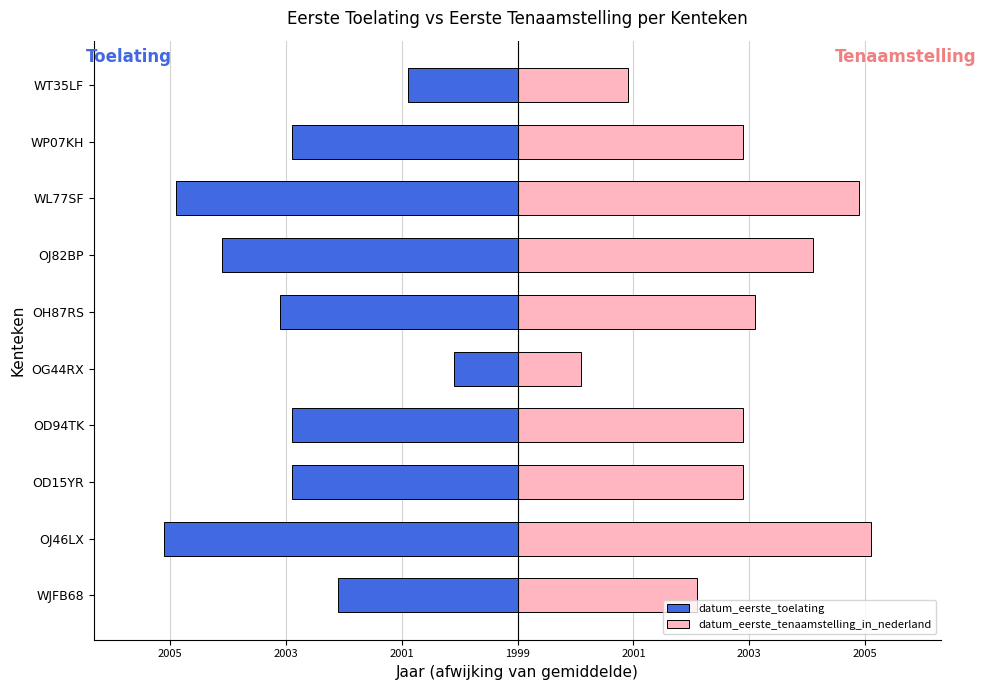

What is the difference between the second highest and second lowest values in the datum_eerste_toelating series?

4.0